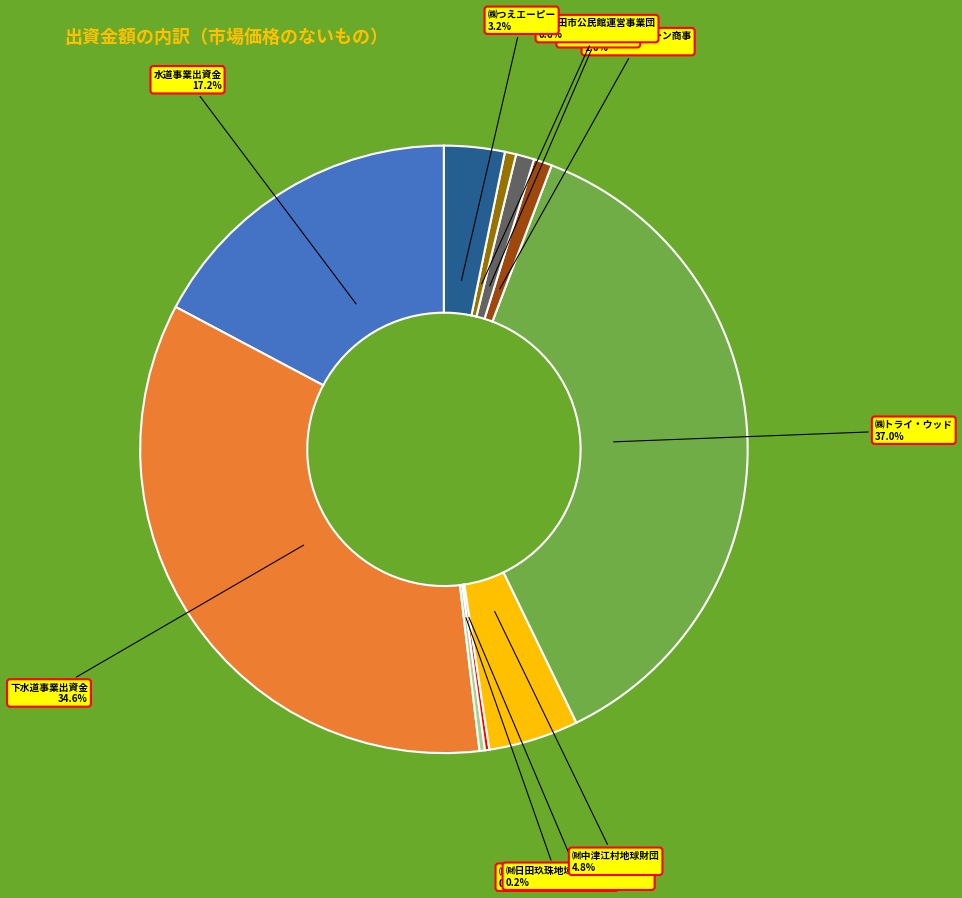

Does any single category account for the majority?

No